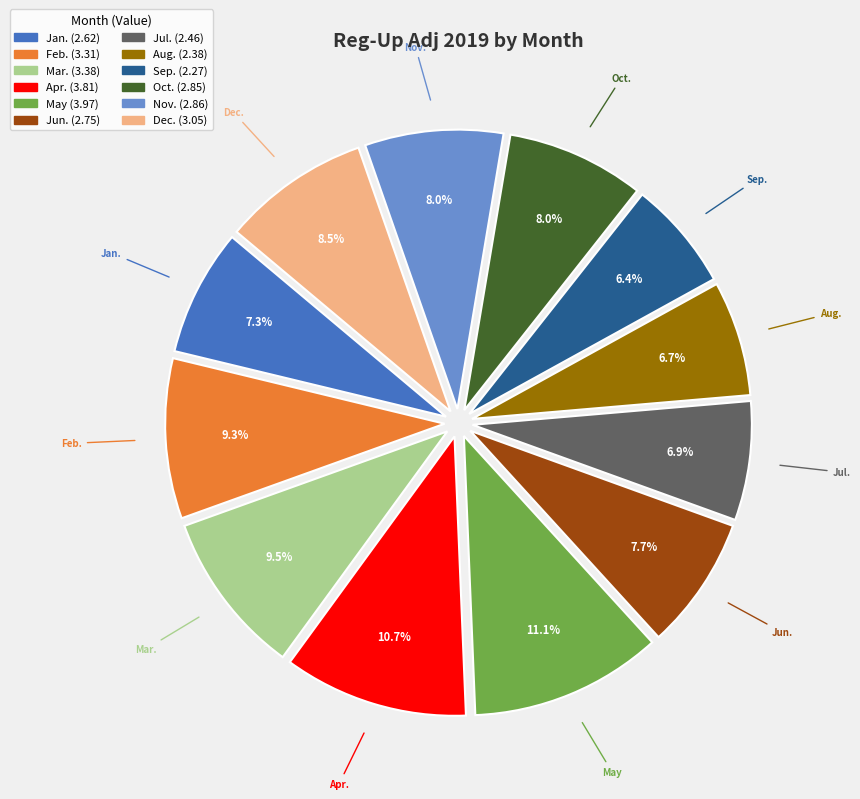

What portion of the pie excludes Oct.?

92.0%